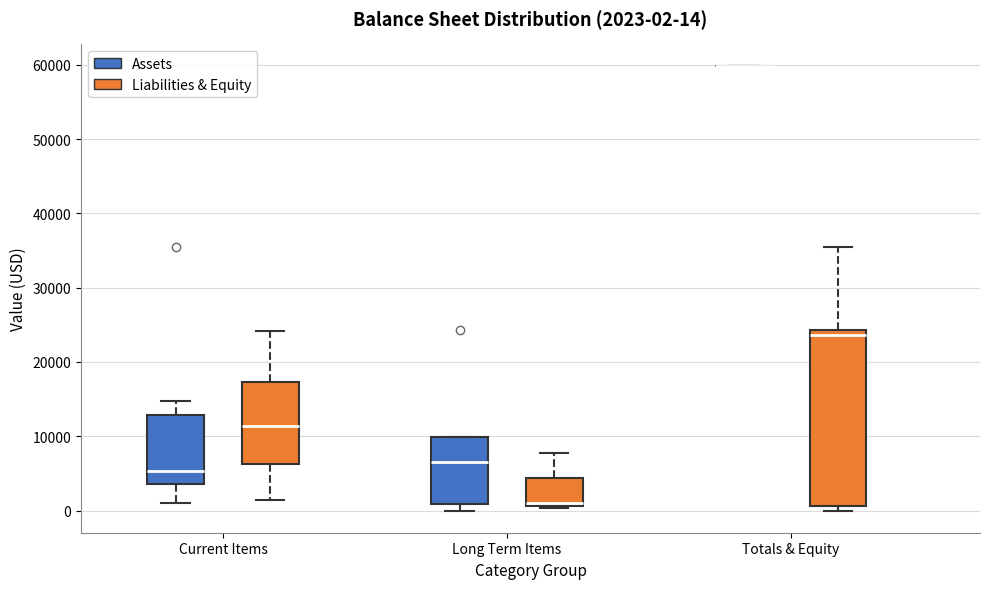

Which box is the tallest, from its lower edge to its upper edge?

Totals & Equity (Liabilities & Equity)